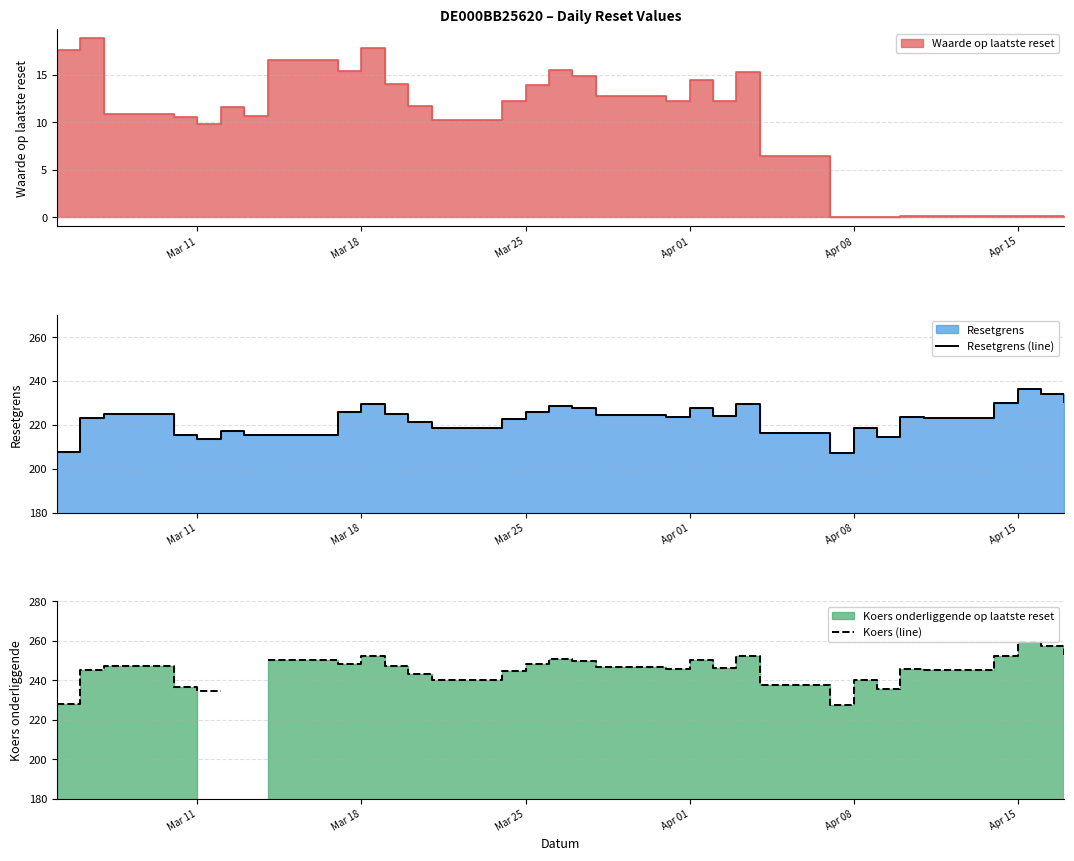

Is the value of Resetgrens (line) at 17 greater than the value of Koers (line) at 10?

No